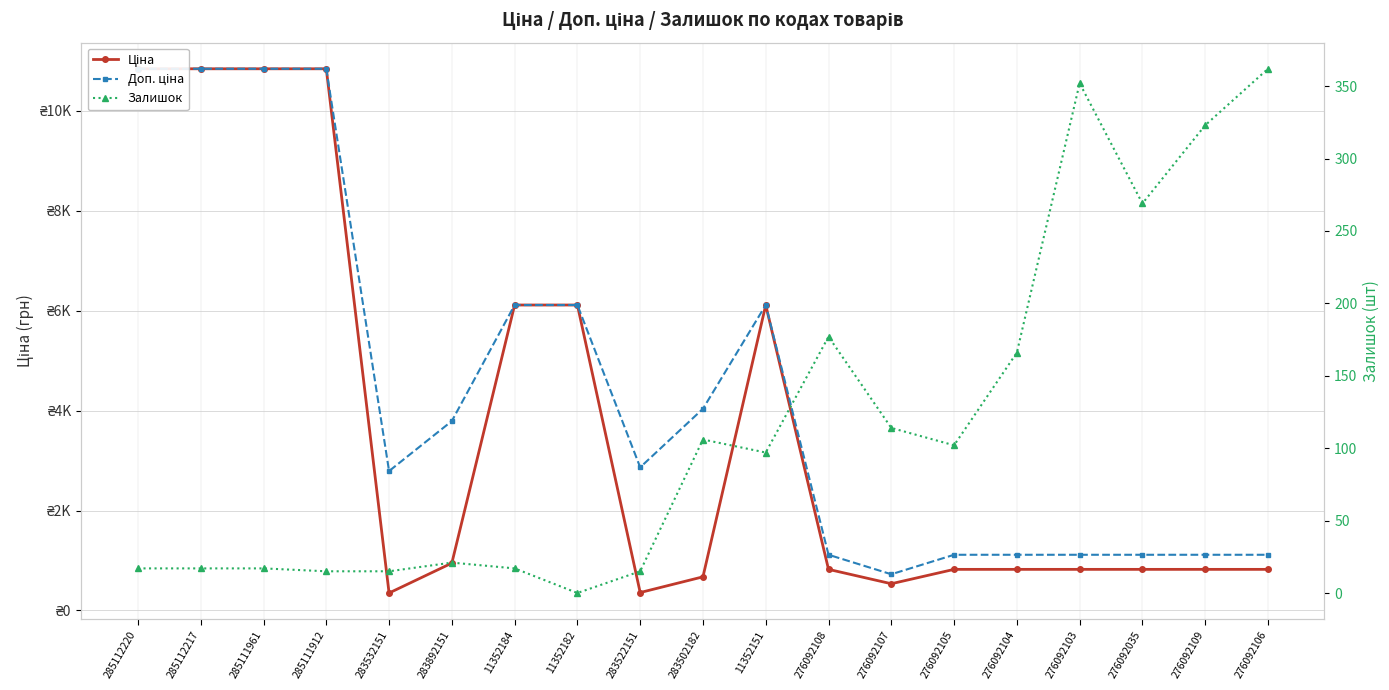

Which series has the largest range (max minus min)?

Ціна